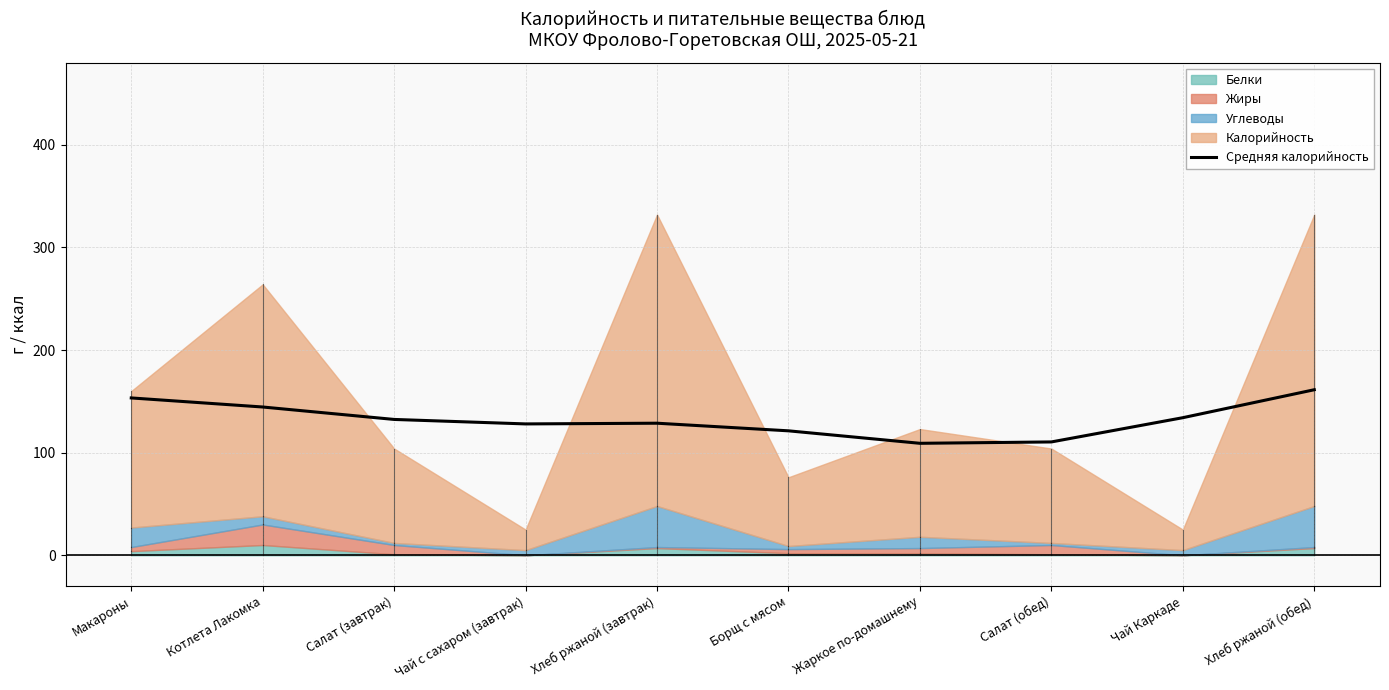

The value of Средняя калорийность at Макароны is 106.3. True or false?

False